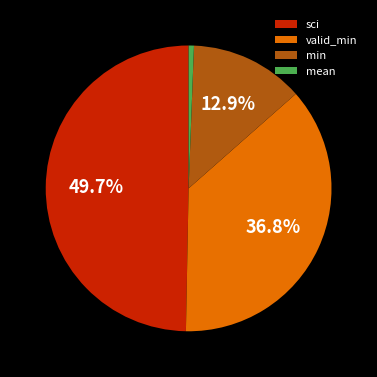

Rank the categories by value from highest to lowest.

sci, valid_min, min, mean